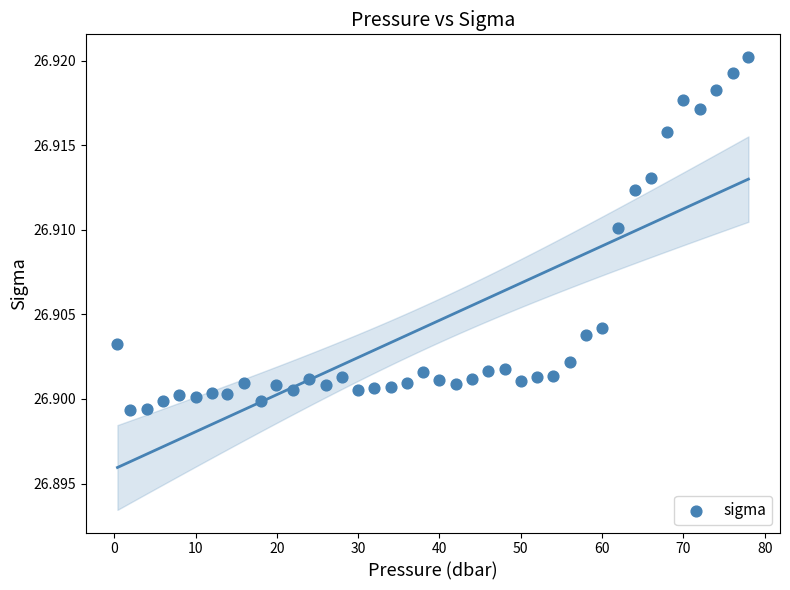

What is the range of X values (max minus min)?

77.6